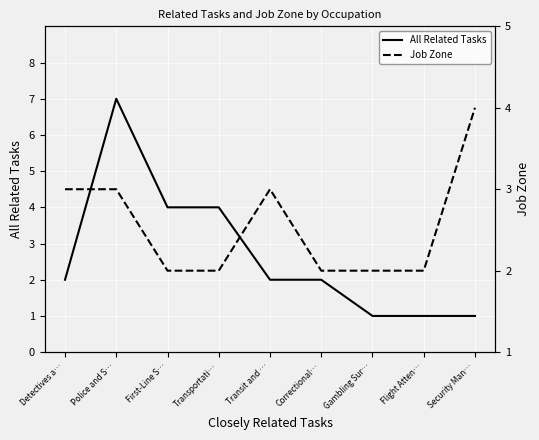

What is the approximate value of Job Zone at Transit and …?

3